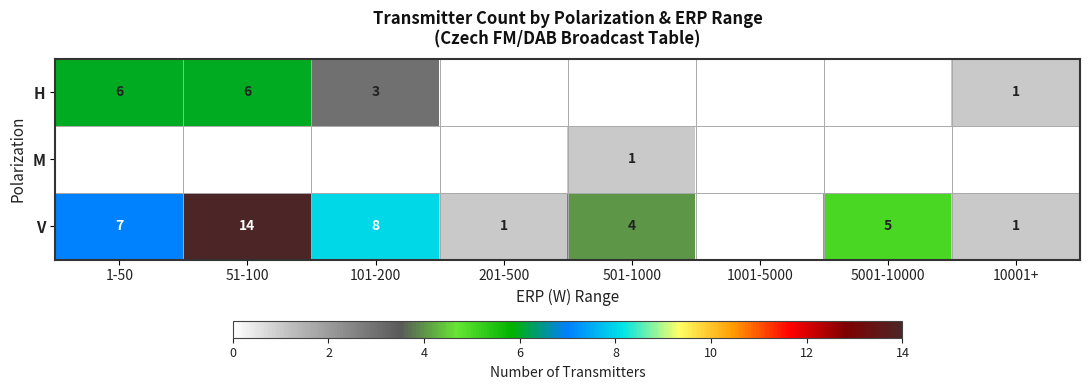

The V series shows 5 at 5001-10000. True or false?

True